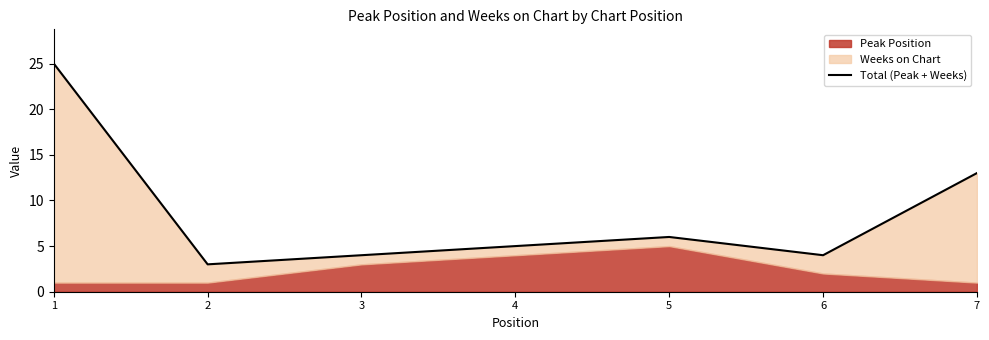

Where is the data nearest to the value 14?

7